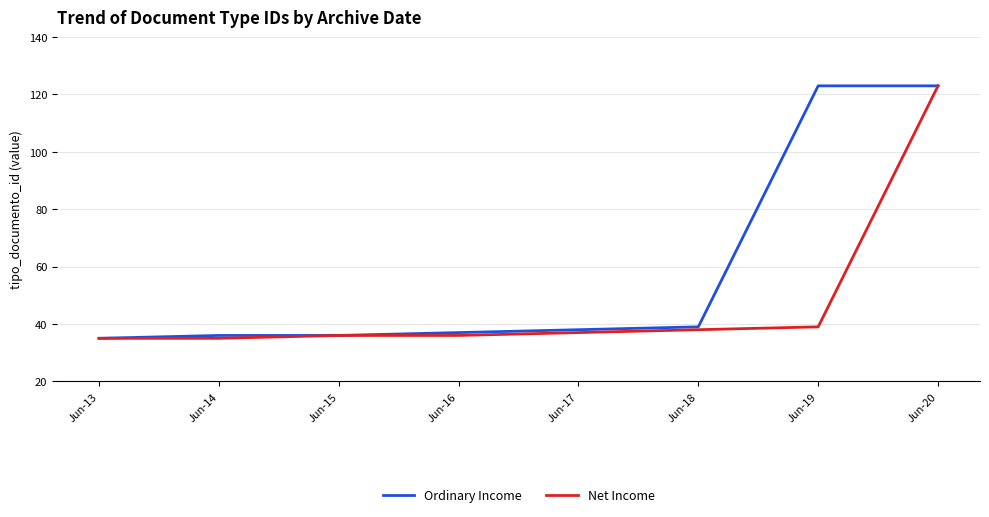

True or false: Ordinary Income has a value of 123 at Jun-20.

True